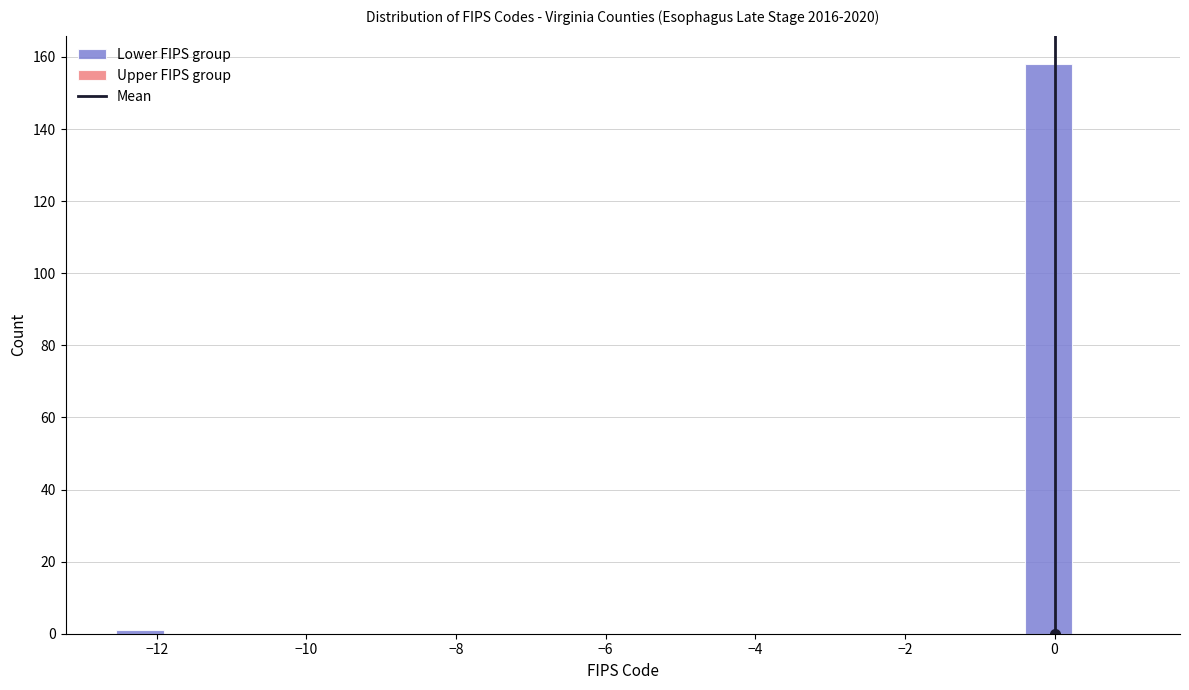

Read against the x-axis, roughly where is the centre of the tallest bar?

0.0